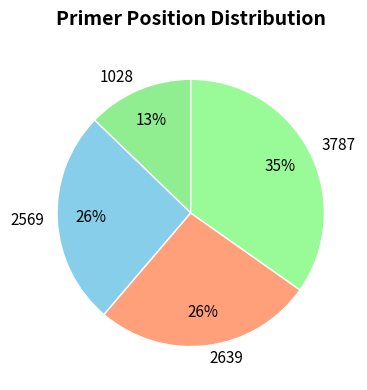

To the nearest percent, what percentage of the pie is 2639?

26%